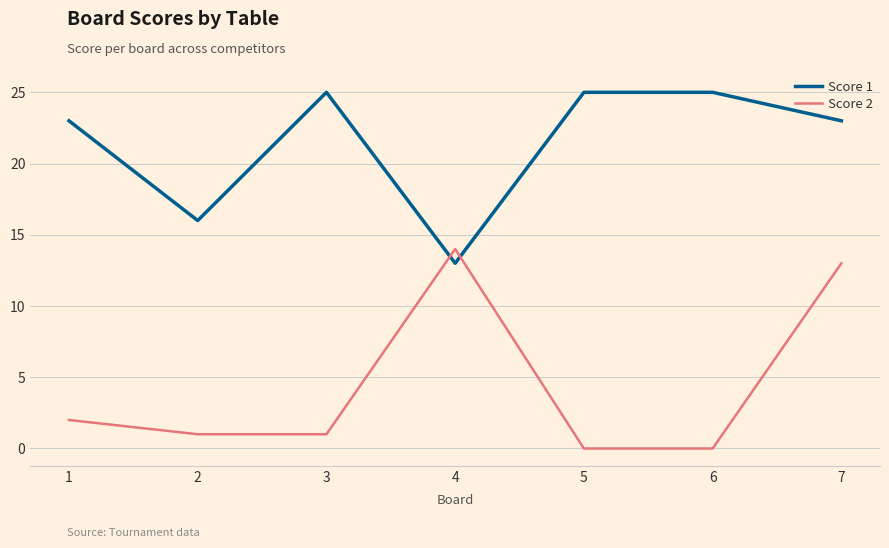

How many times do Score 2 and Score 1 cross each other?

2